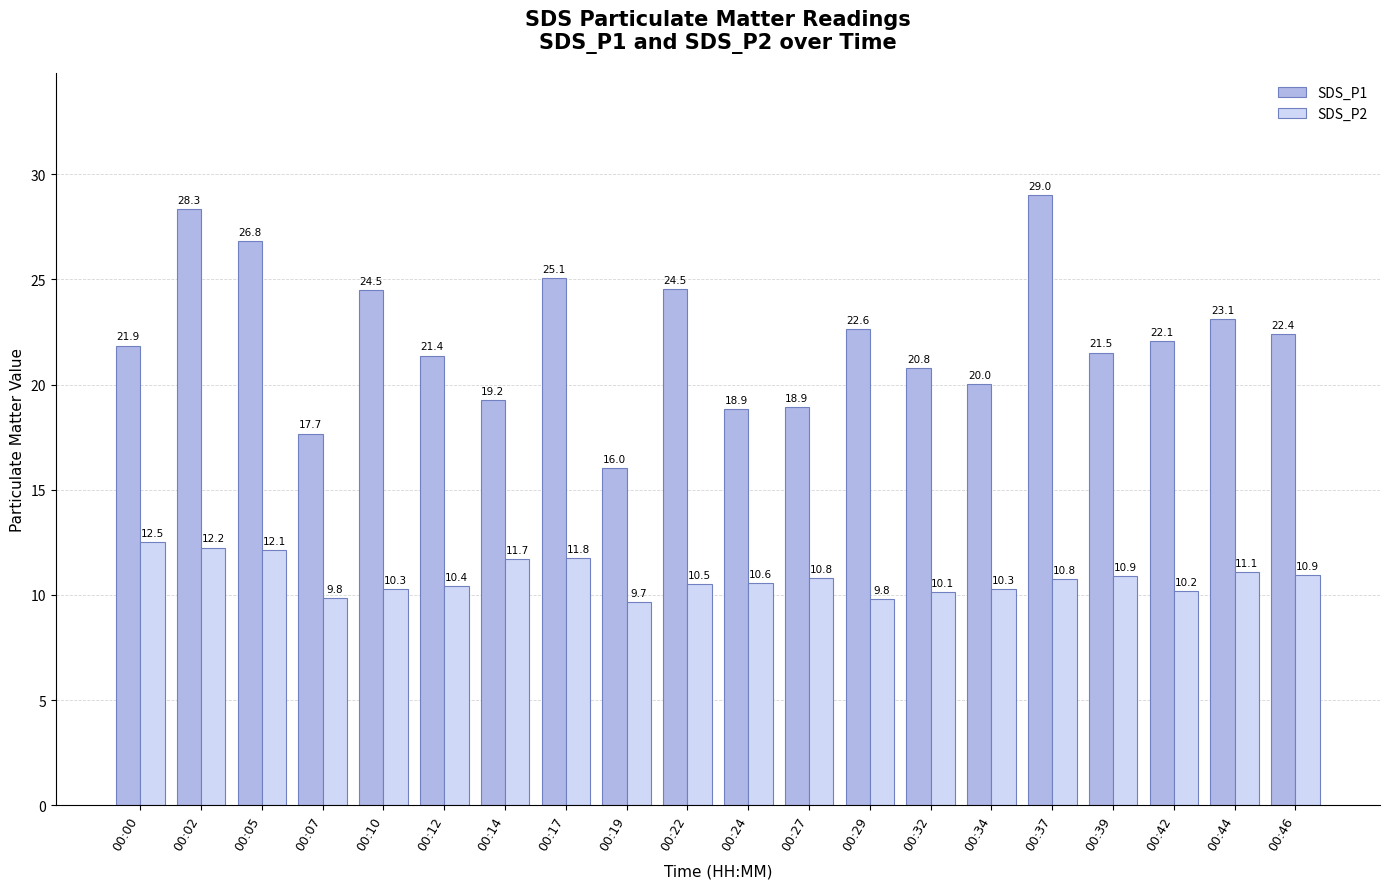

How many bars are there in each group?

2